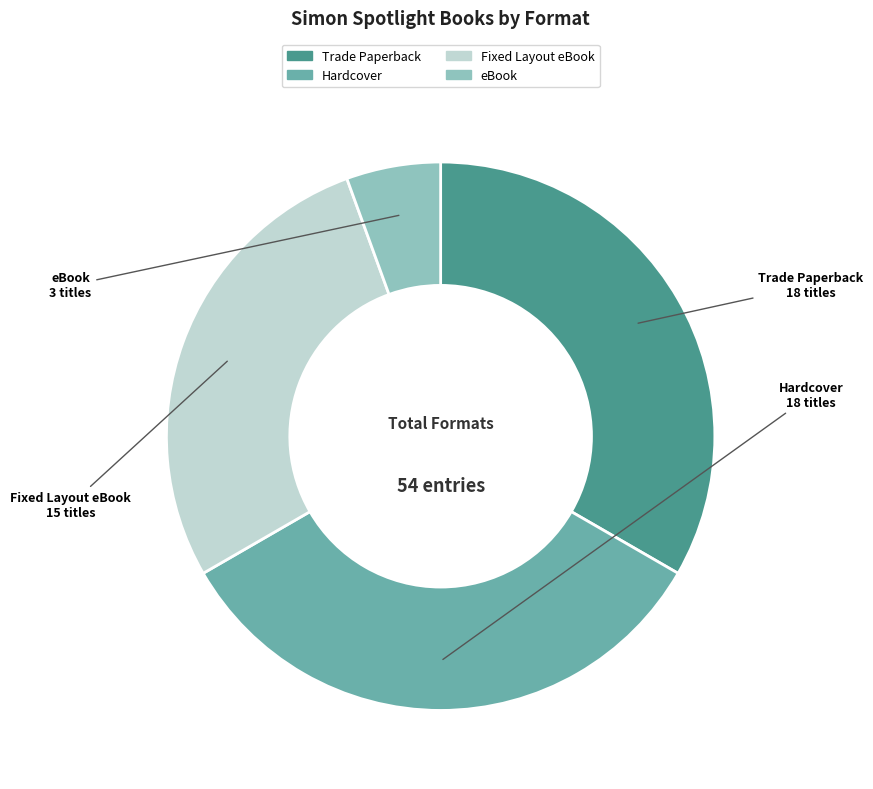

How many slices are in this pie chart?

4